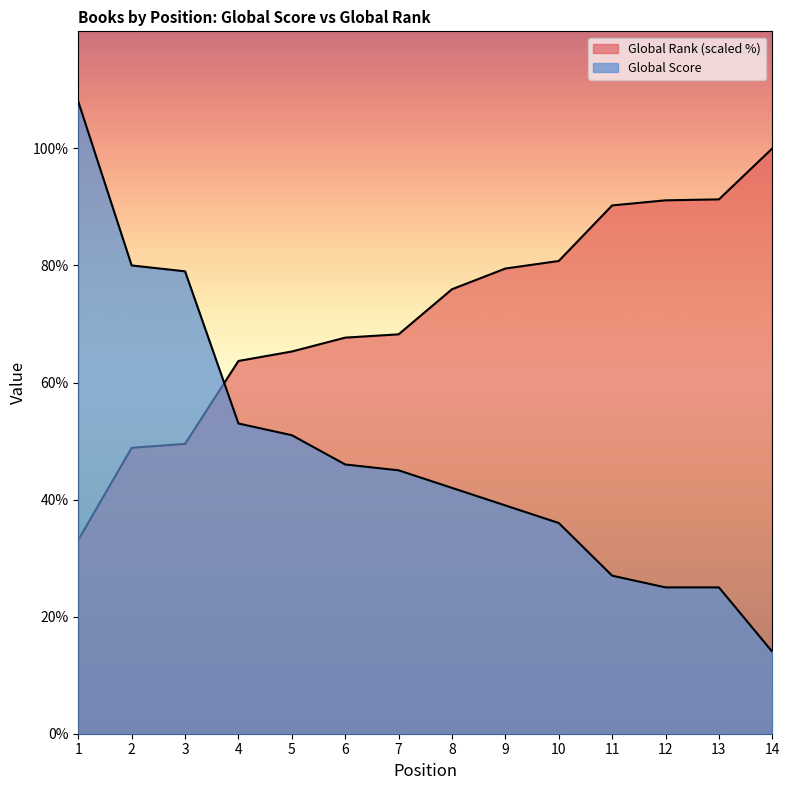

What is the highest value of the Global Score series?

108.0